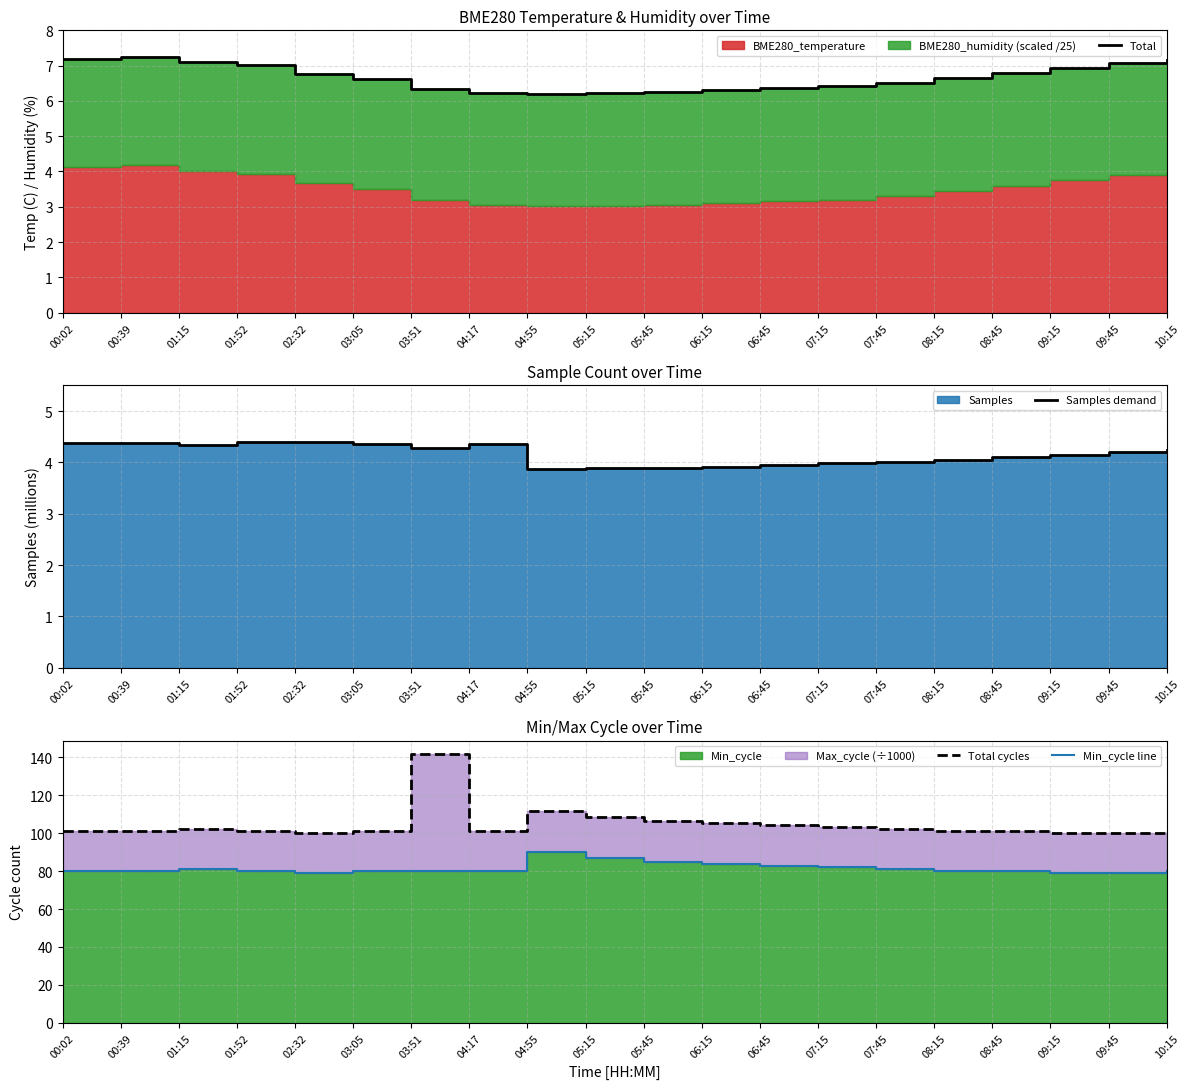

At 07:15, list the series in order from smallest to largest.

Samples demand, Total, Min_cycle line, Total cycles